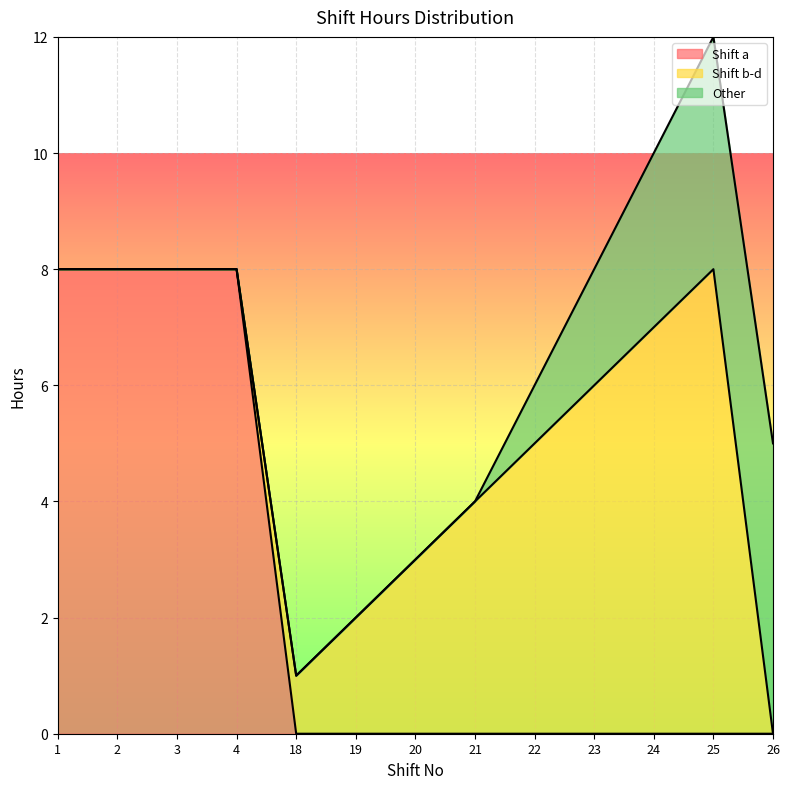

At which category is the sum across all series the highest?

25